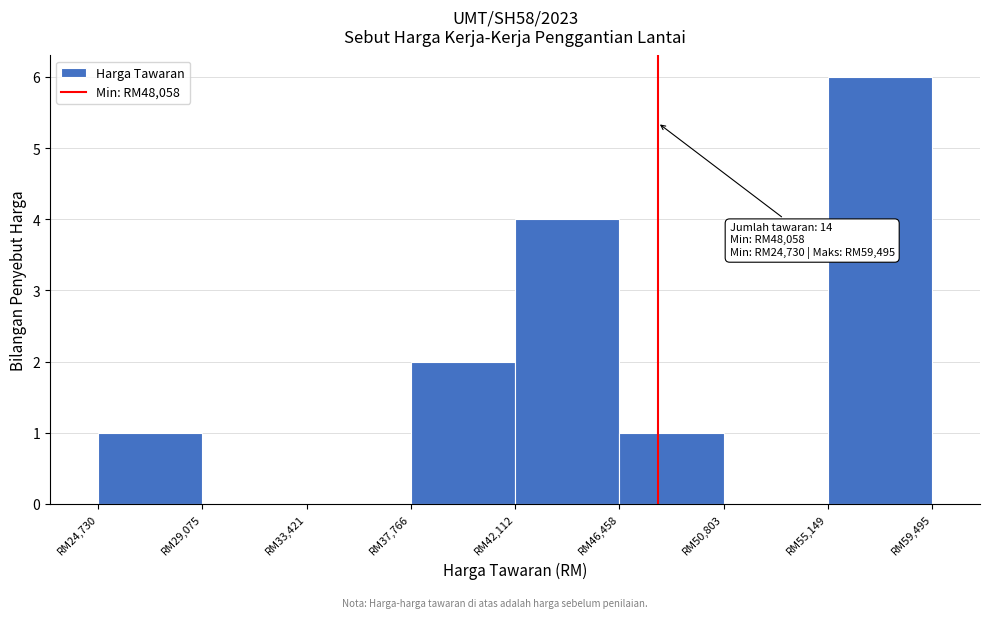

Reading left to right, transcribe all the data shown in this chart.

RM24,730=1	RM29,075=0	RM33,421=0	RM37,766=2	RM42,112=4	RM46,458=1	RM50,803=0	RM55,149=6